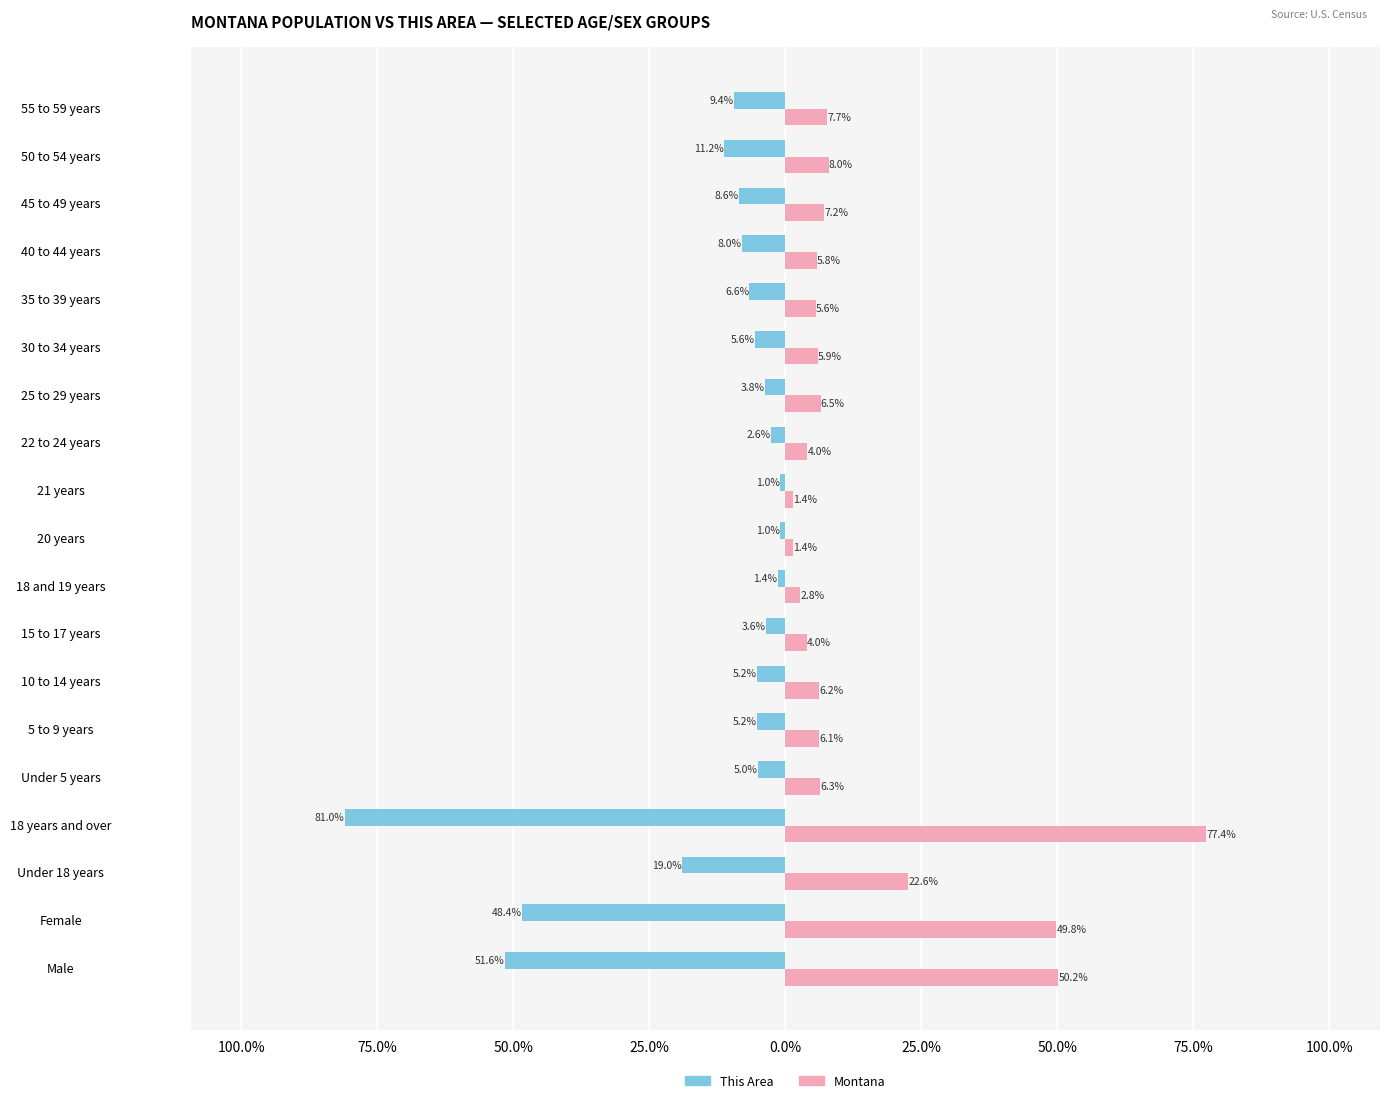

What are all the series names shown in the legend?

This Area, Montana